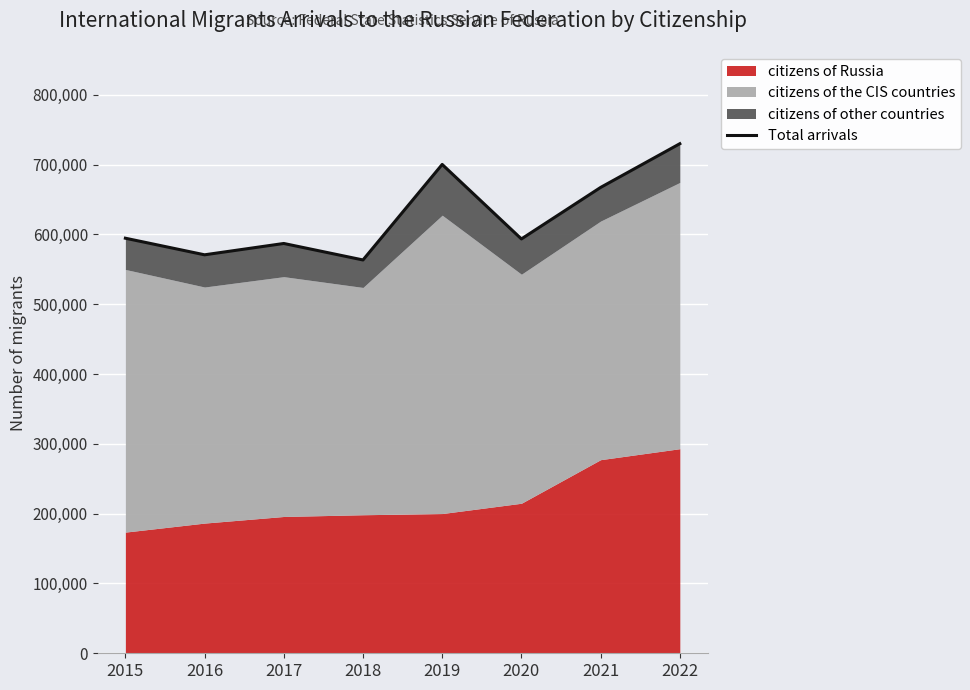

Reading left to right, list all the values displayed in this chart.

594626	570851	587083	563462	700304	593573	667360	729993